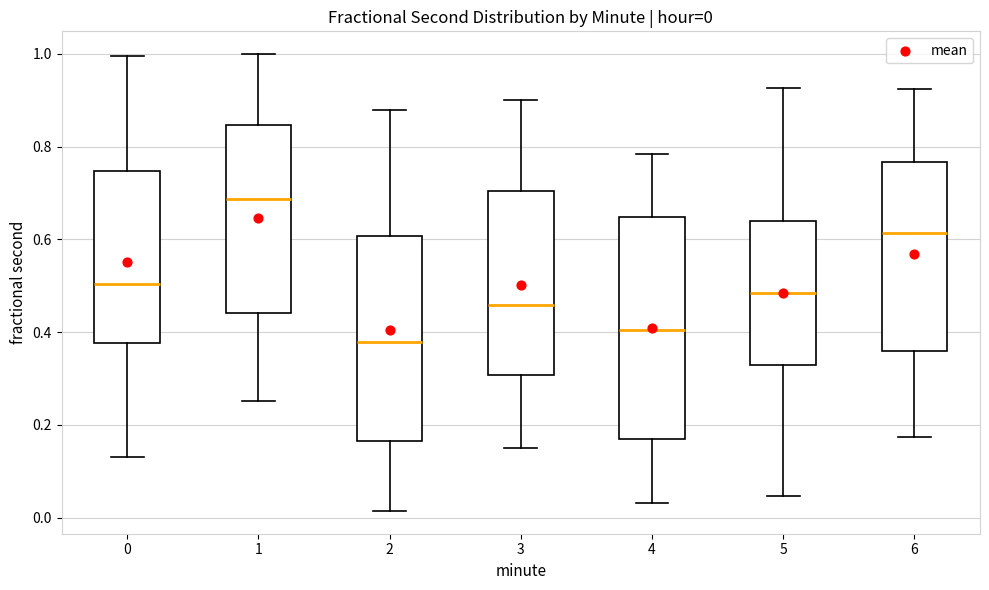

Which box has the lowest median line?

2